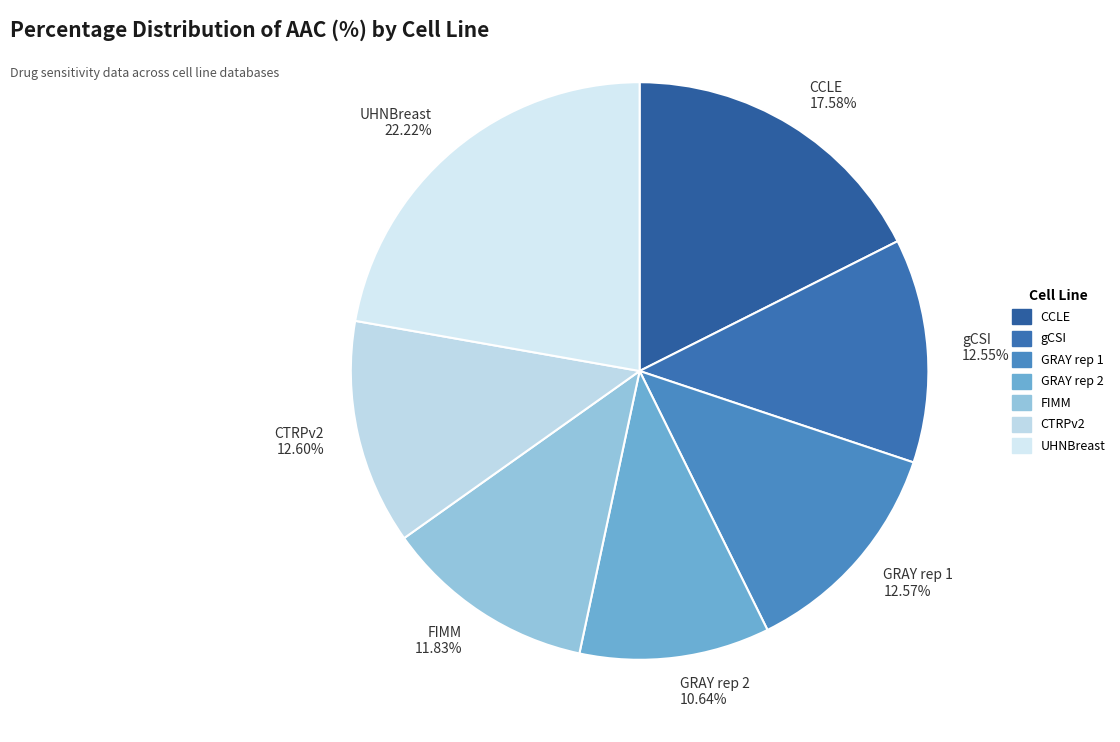

Which slice is the smallest?

GRAY rep 2